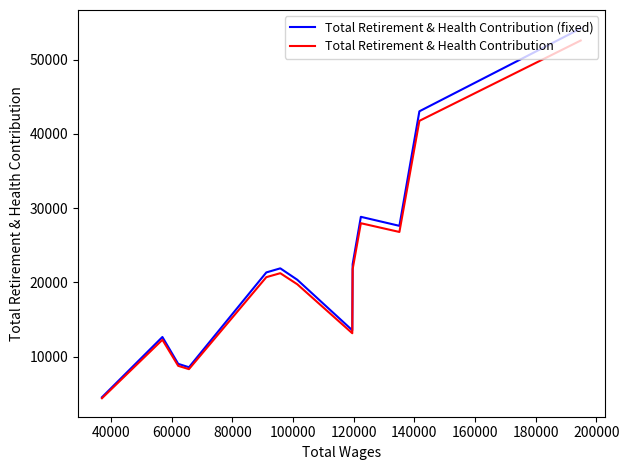

Count the number of data series in this chart.

2